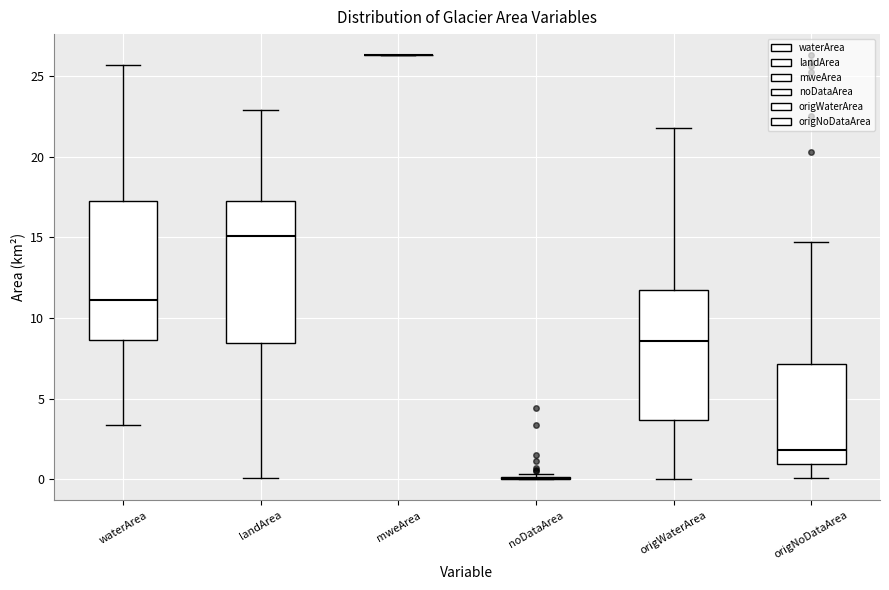

Where is the lower edge of the box for origWaterArea on the y-axis? The values are not printed on the chart, so give them approximately, as read against the axis.

3.5